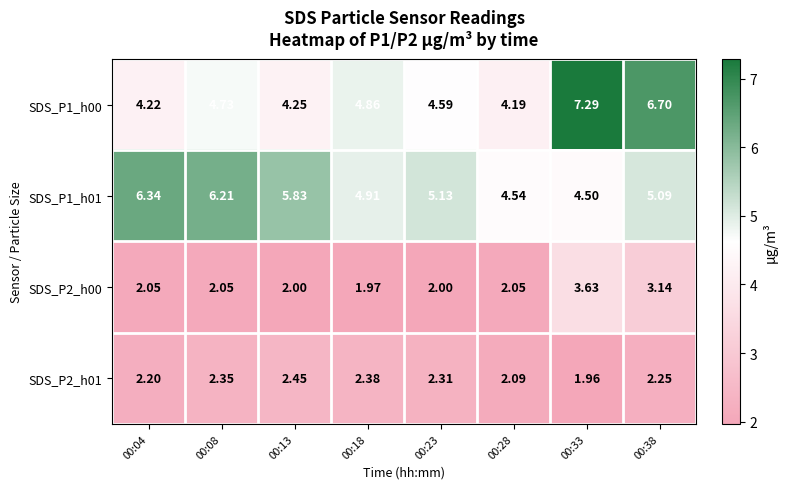

At 00:23, list the series in order from largest to smallest.

SDS_P1_h01, SDS_P1_h00, SDS_P2_h01, SDS_P2_h00